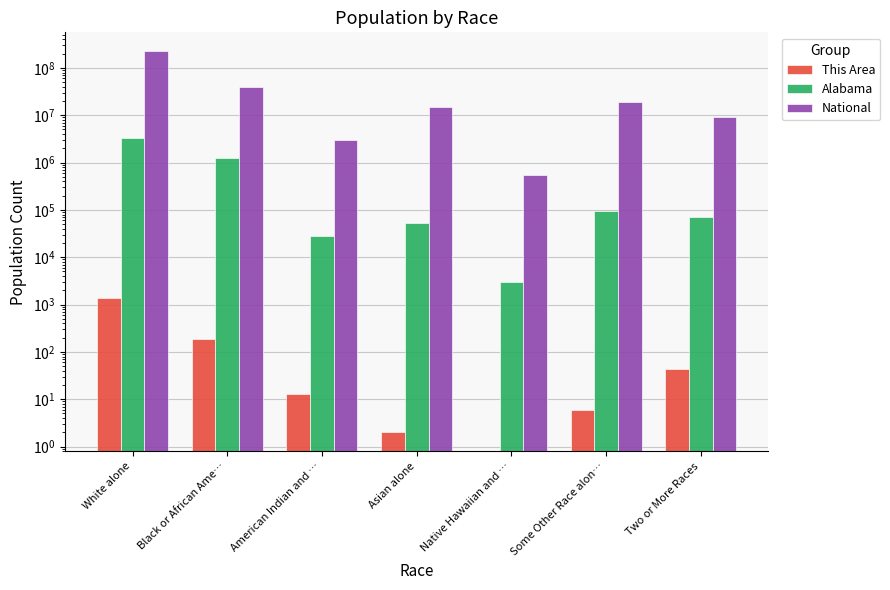

Which series has the largest range (max minus min)?

National